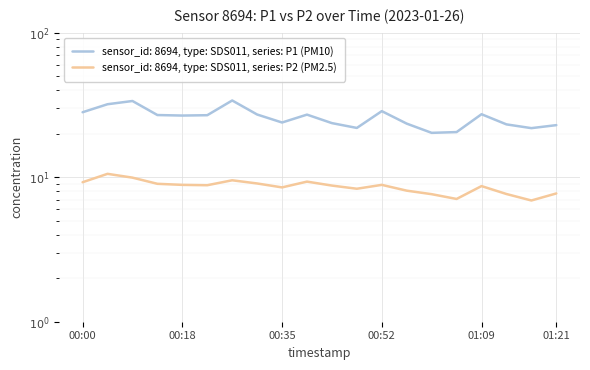

True or false: P2 (PM2.5) and P1 (PM10) cross at least once.

False